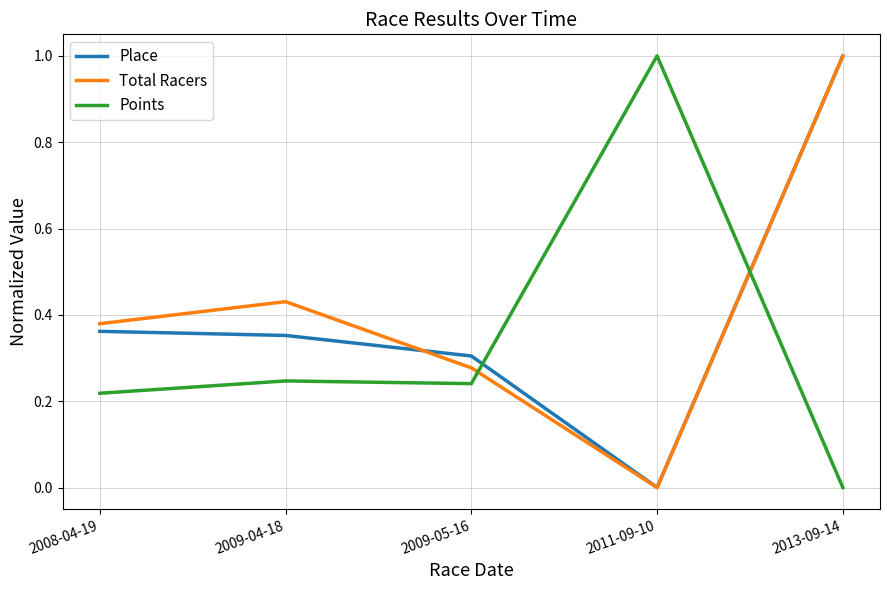

Rank the series by their average value, from highest to lowest.

Total Racers, Place, Points